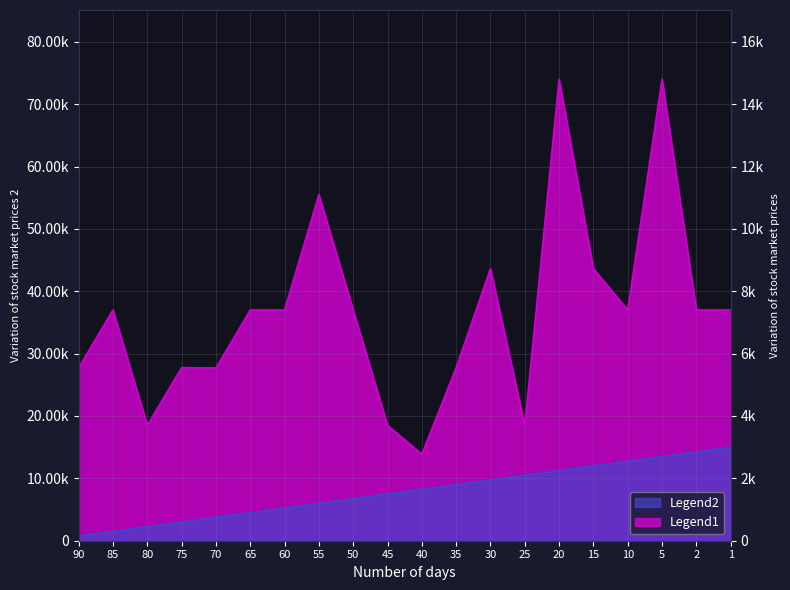

True or false: Legend2 and Legend1 cross at least once.

False